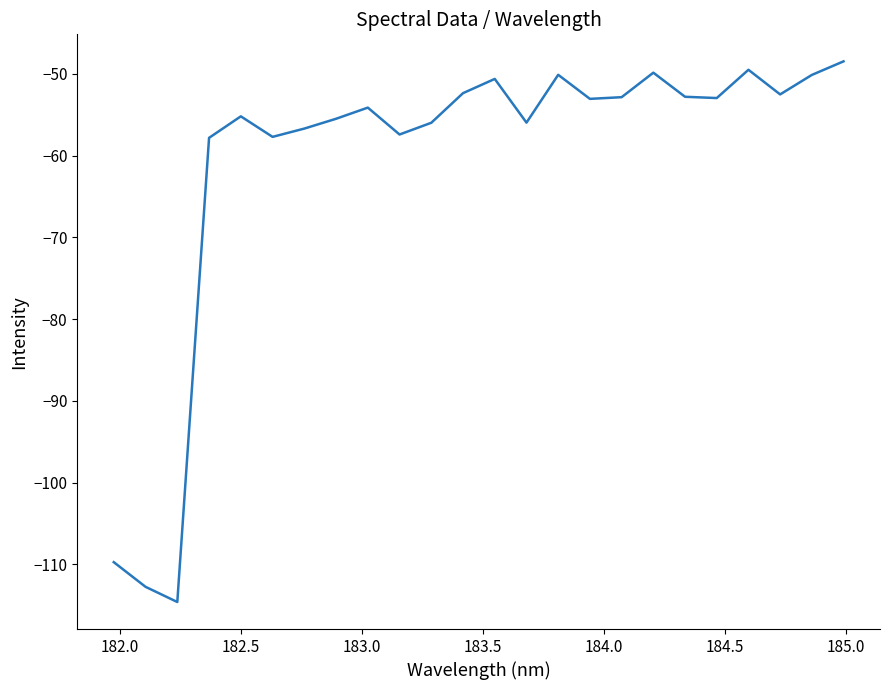

What is the maximum value shown in the chart?

-48.5